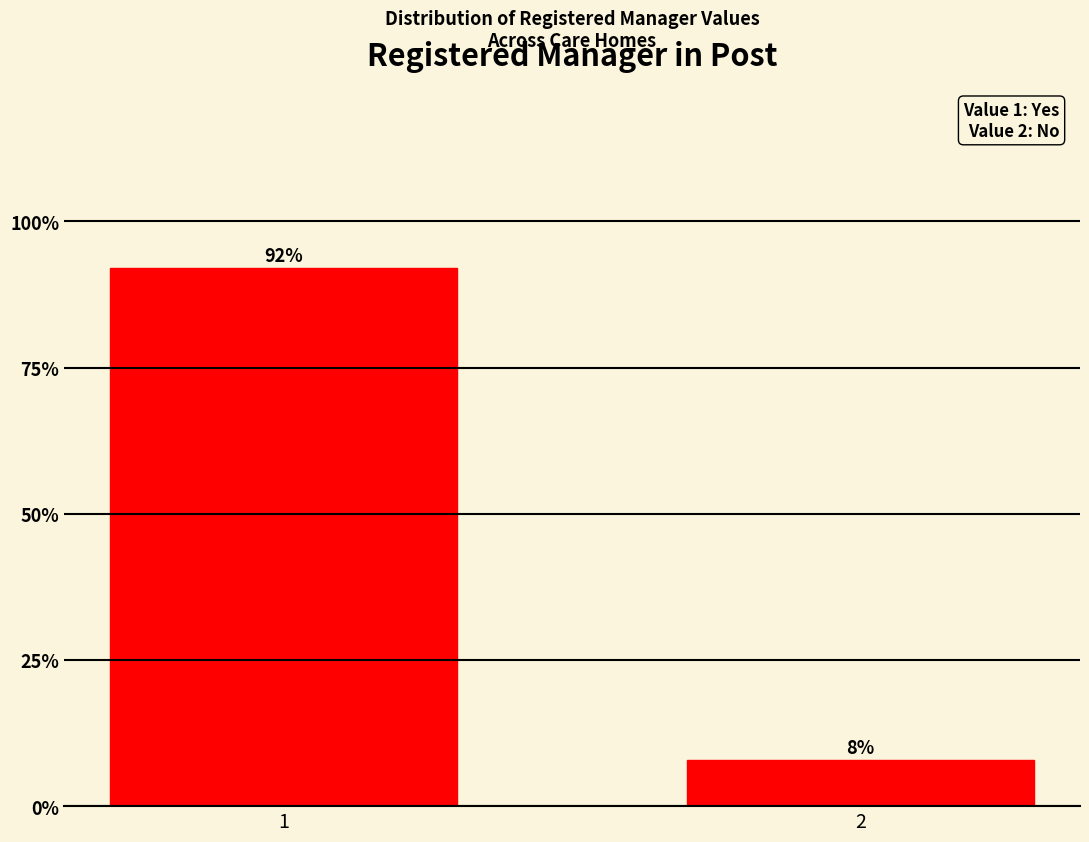

What is the value of the 1st bar from the left?

92.1